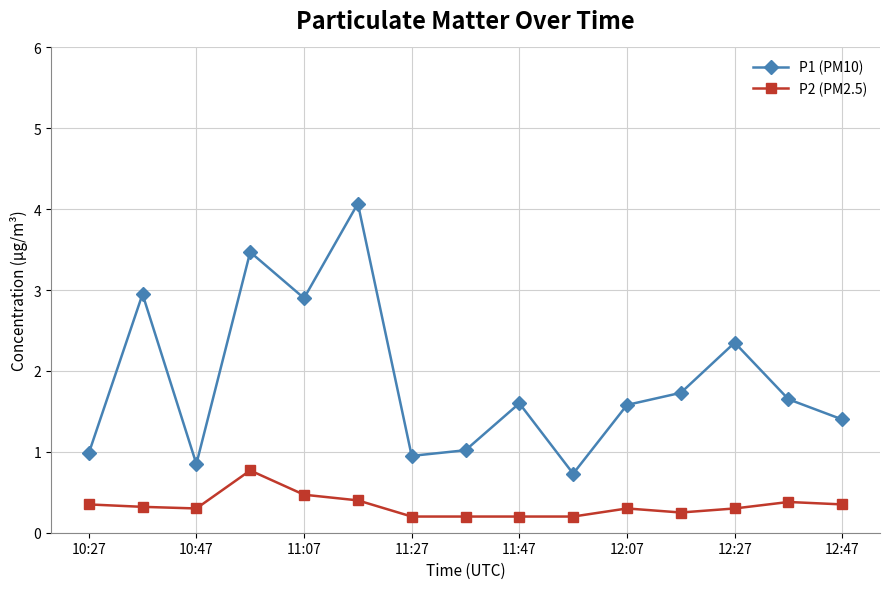

How many lines are shown in the chart?

2